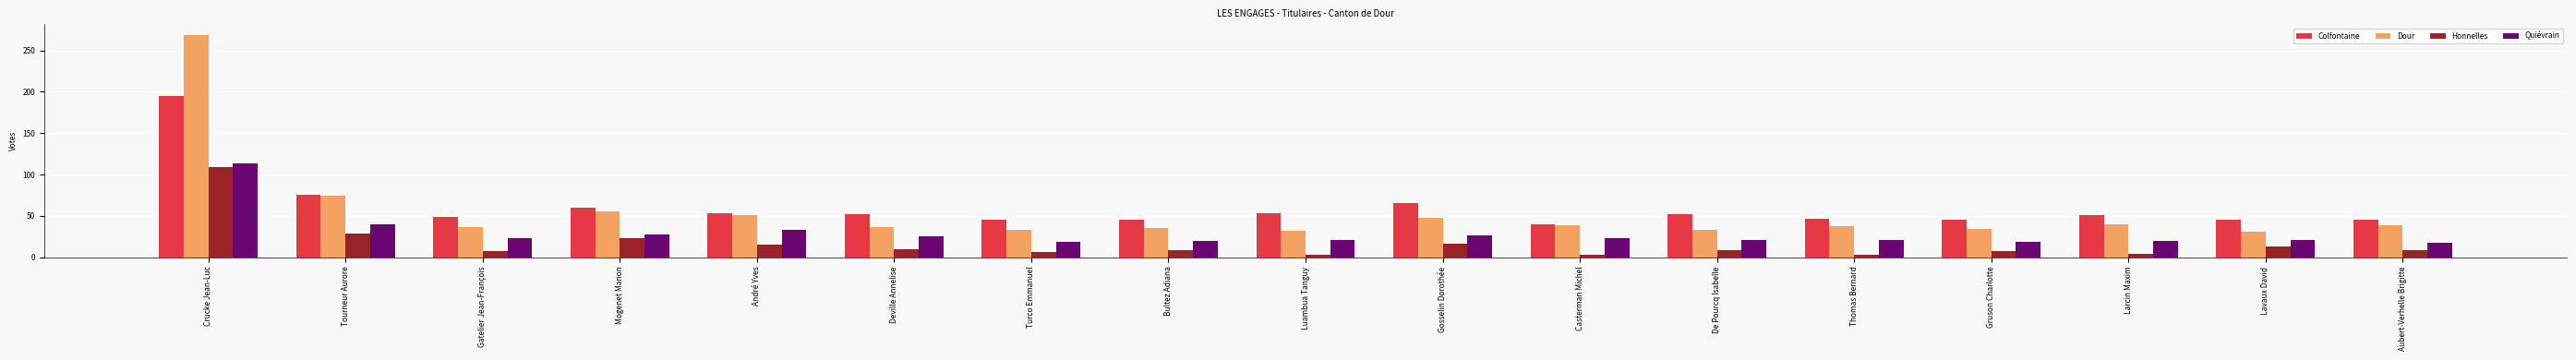

Which category has the highest value in the Honnelles series?

Crucke Jean-Luc